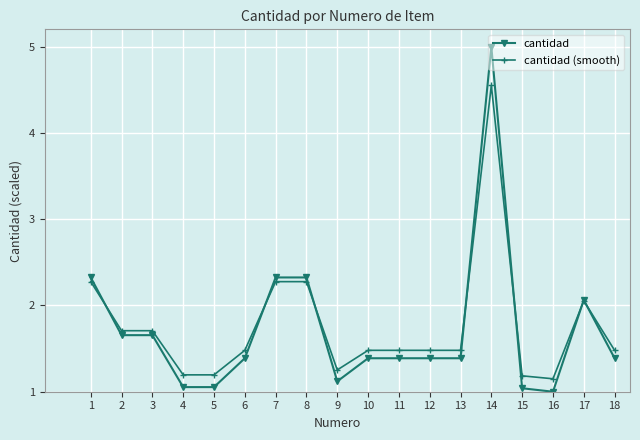

Which category has the lowest value in the cantidad (smooth) series?

16